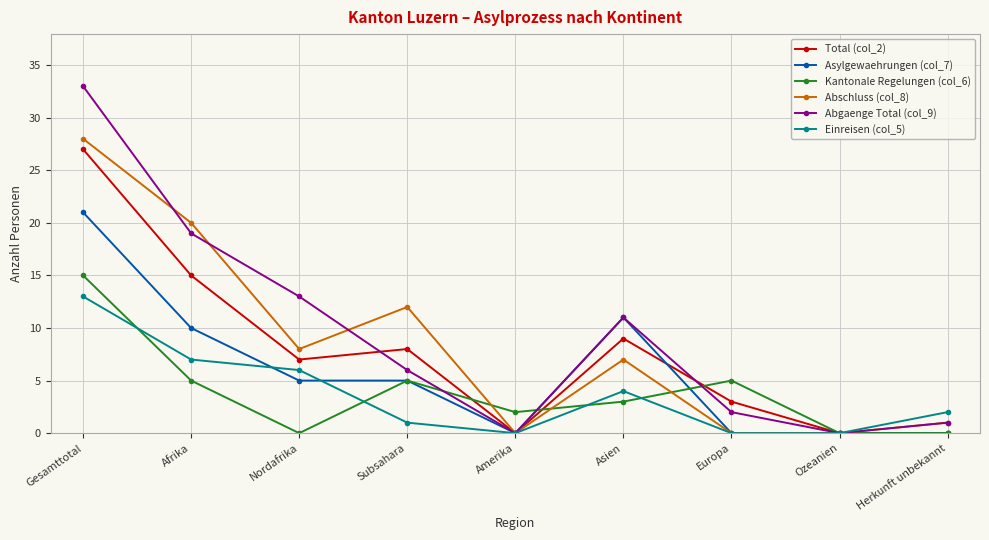

Between which two adjacent categories do Abschluss (col_8) and Kantonale Regelungen (col_6) first intersect?

Subsahara and Amerika